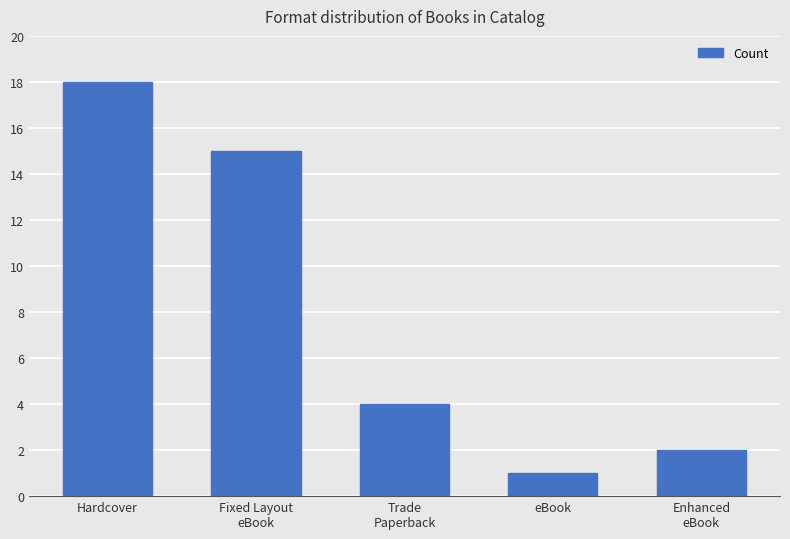

How many data points are less than 4?

2